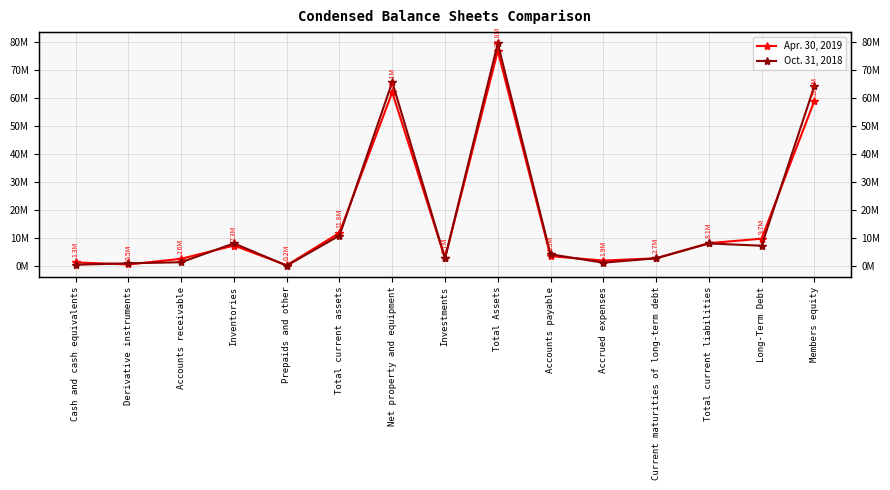

Where is Oct. 31, 2018 nearest to the value 39819268?

Members equity